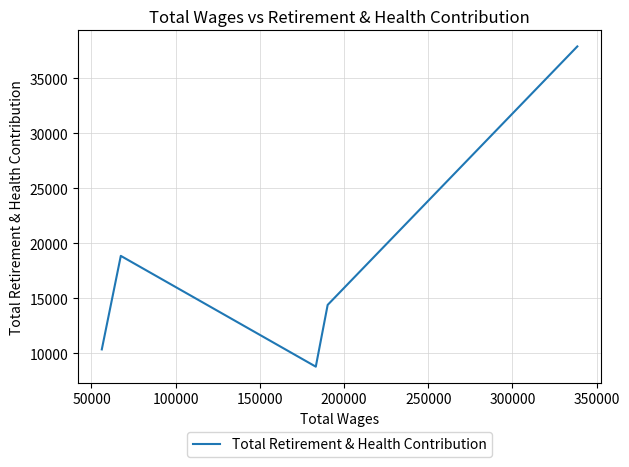

What is the sum of the values at 0 and 50000?

52303